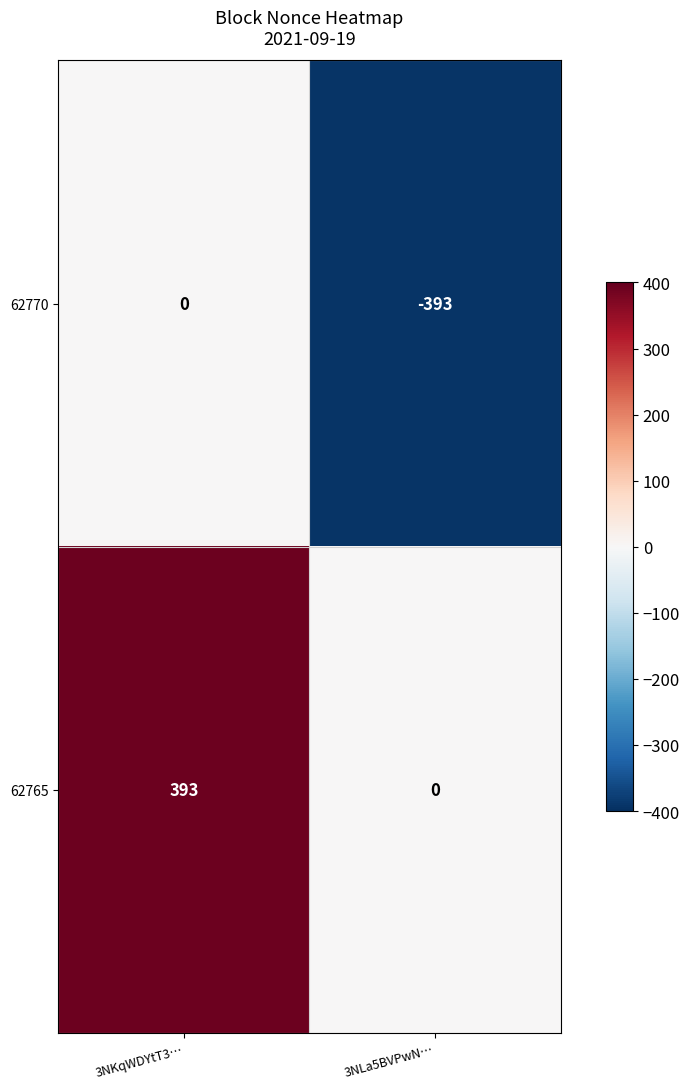

True or false: 62770 has a value of 0 at 3NKqWDYtT3….

True